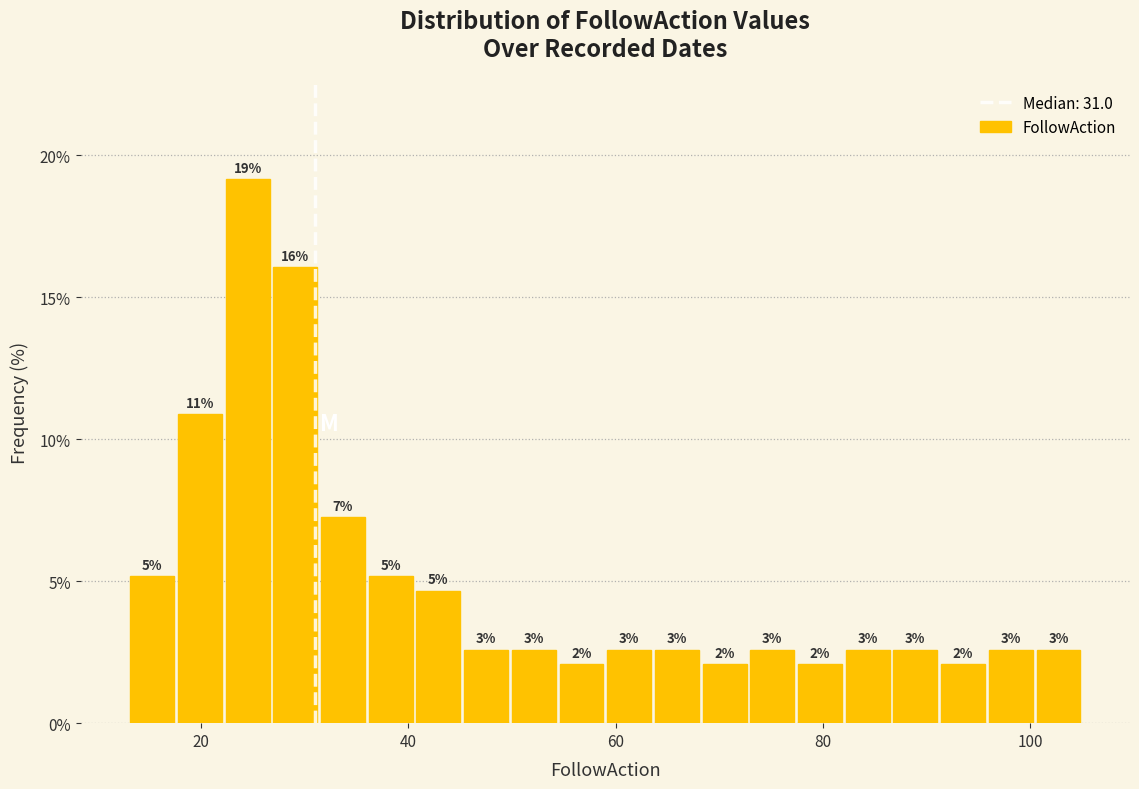

Around what value on the x-axis is the tallest bar? Give the approximate position of its centre, as read against the axis.

24